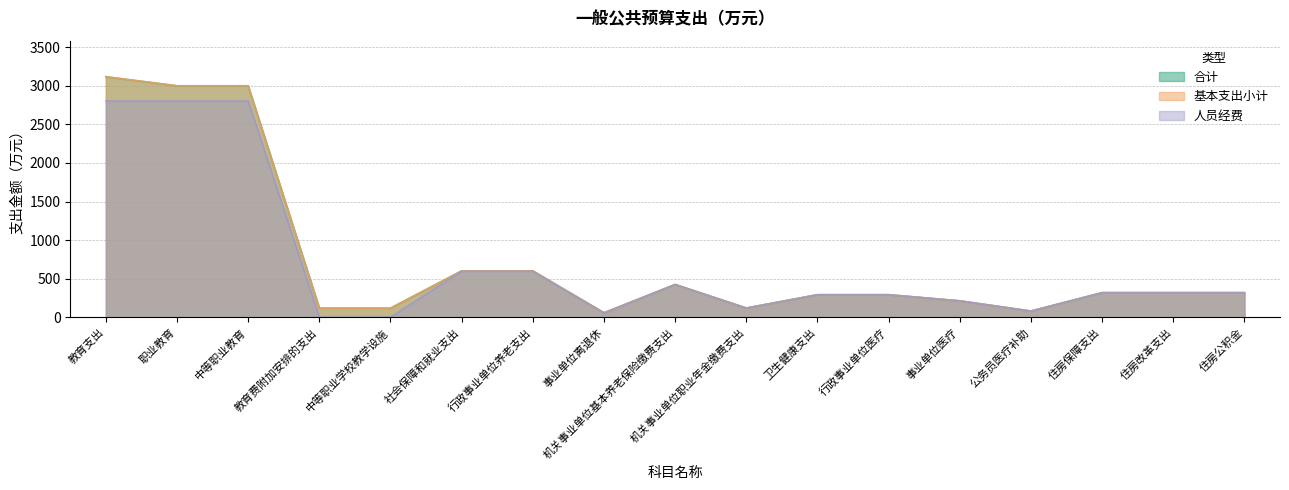

Read the 合计 value at 教育支出.

3117.6